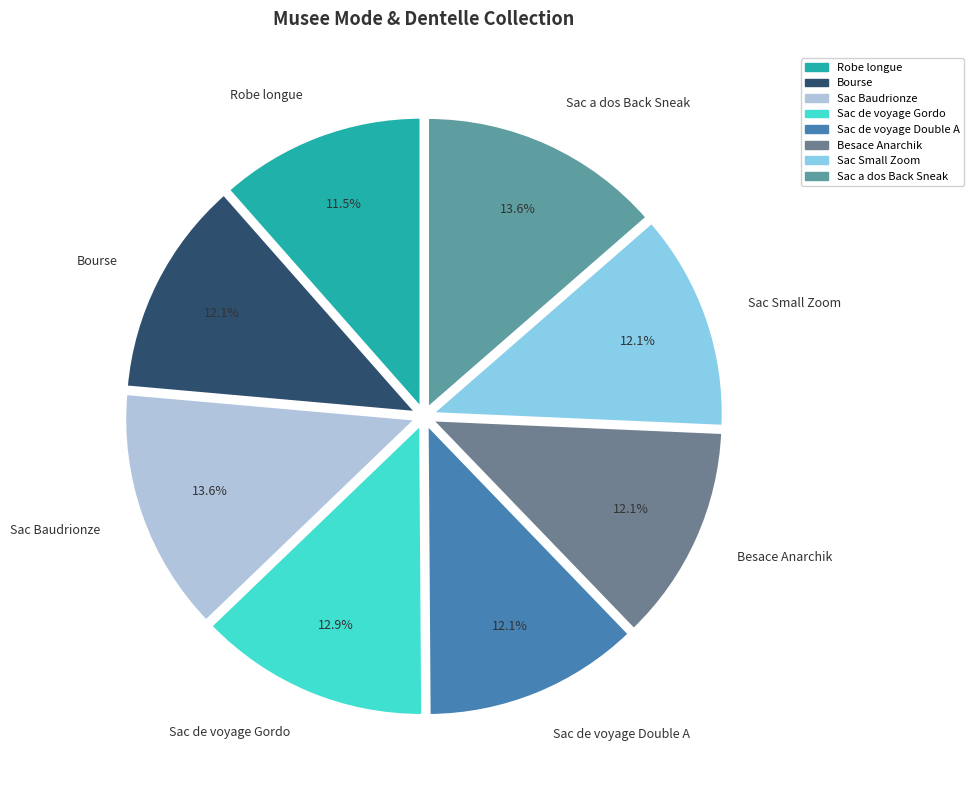

How many slices are in this pie chart?

8